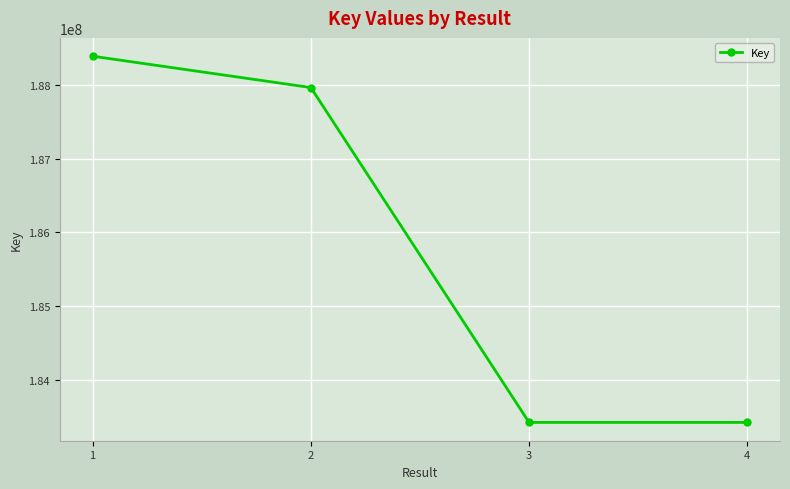

What is the value of the 2nd point from the left?

187968839